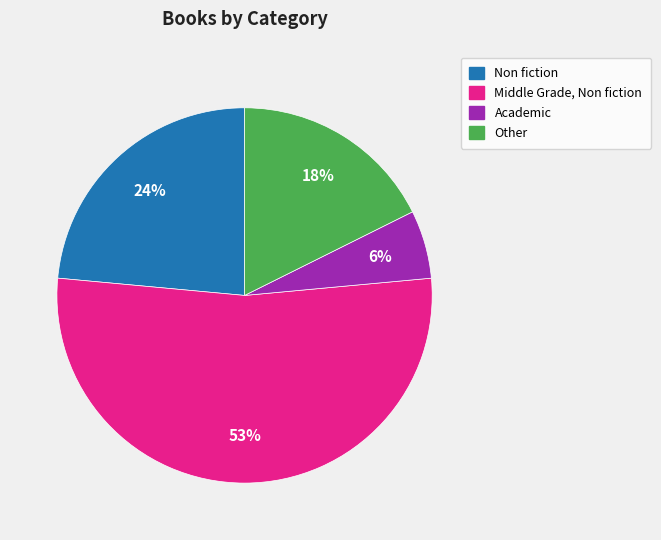

Does any single category account for the majority?

Yes